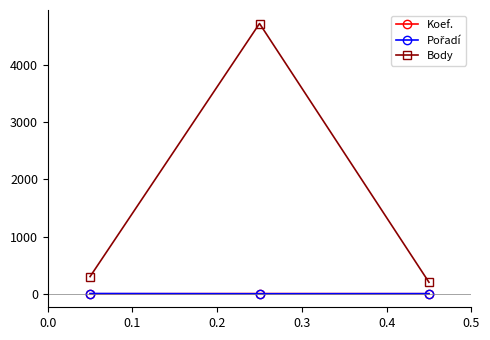

At how many categories does at least one series exceed 2473?

1